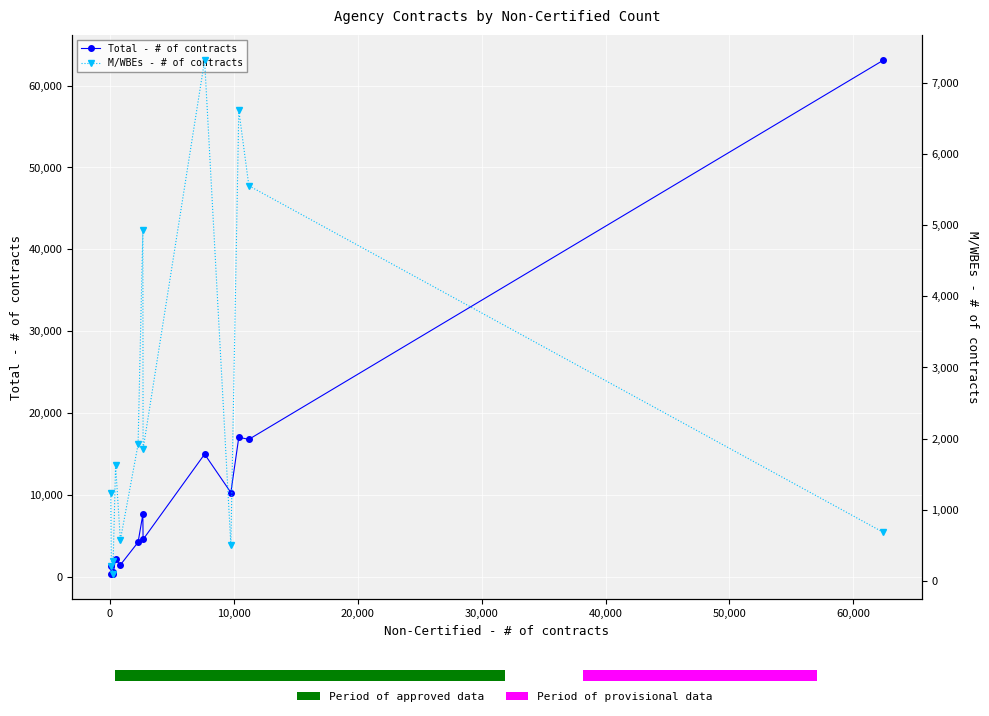

Rank the series by their maximum value, from highest to lowest.

Total - # of contracts, M/WBEs - # of contracts